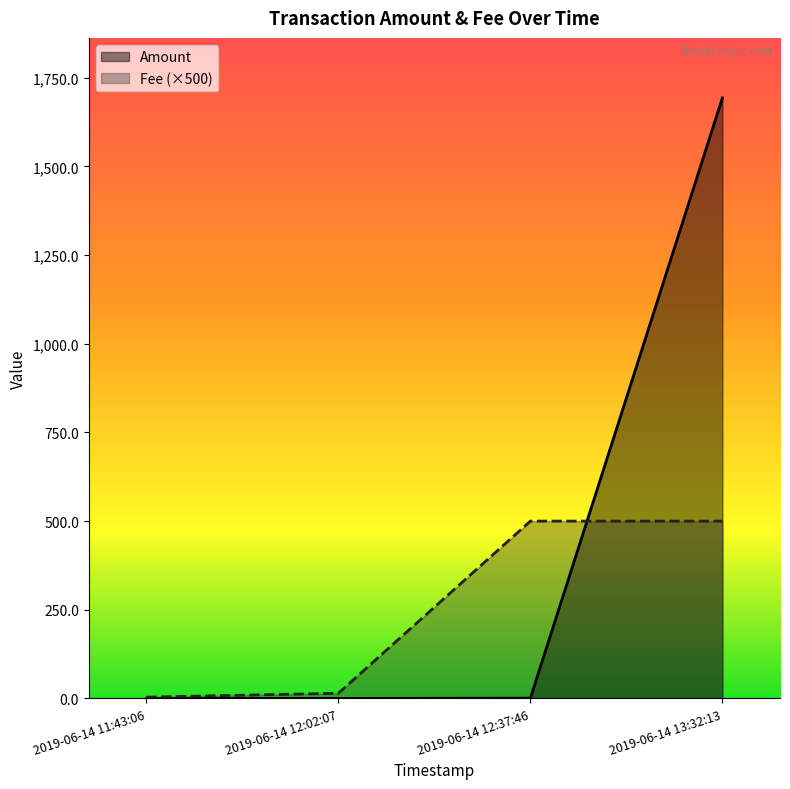

List the series in order of their overall mean, highest first.

Amount, Fee (×500)